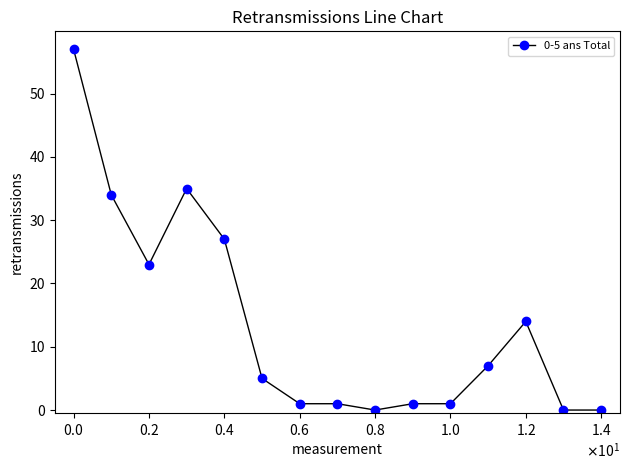

What is the difference between the second highest and minimum values?

35